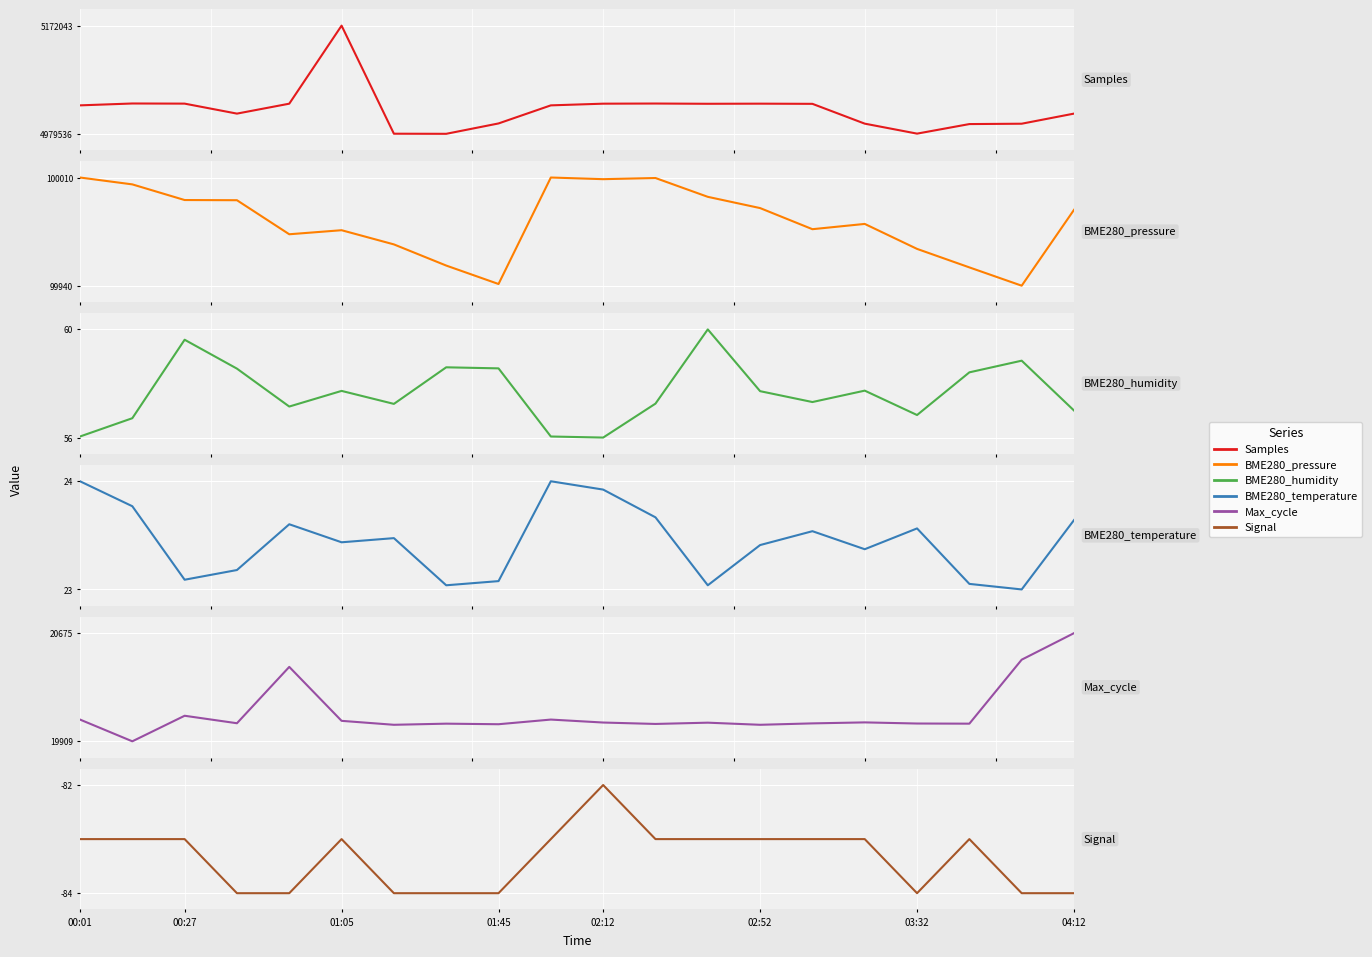

What are all the series names shown in the legend?

Samples, BME280_pressure, BME280_humidity, BME280_temperature, Max_cycle, Signal